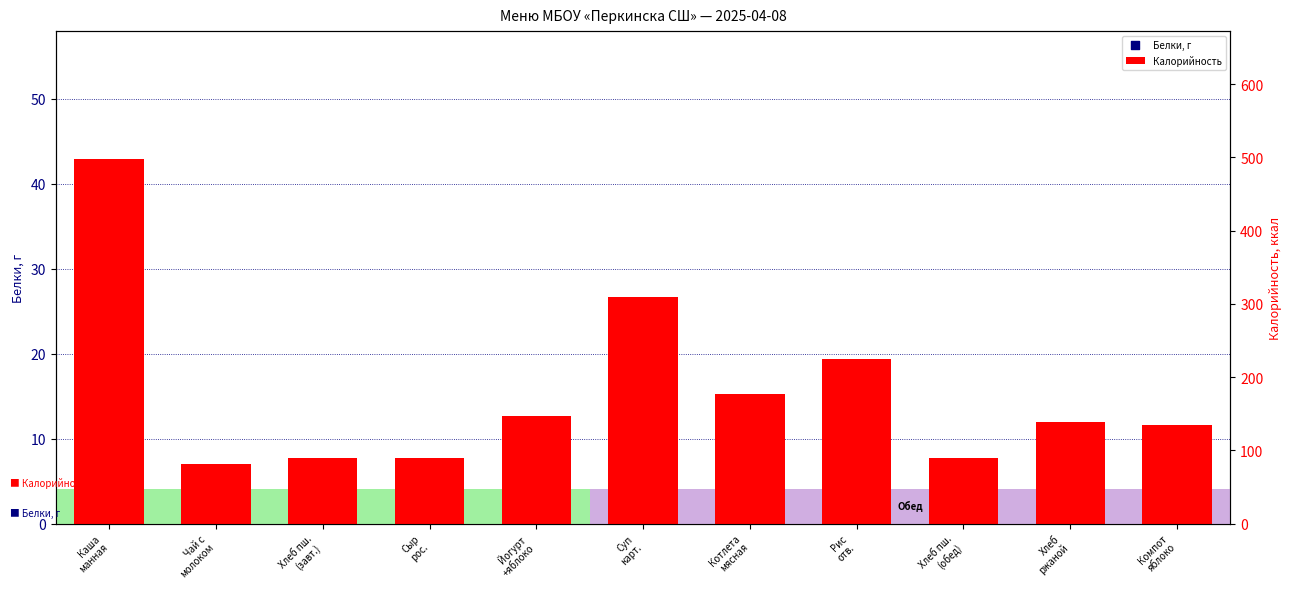

What is the total value across all series at Компот
яблоко?

134.6